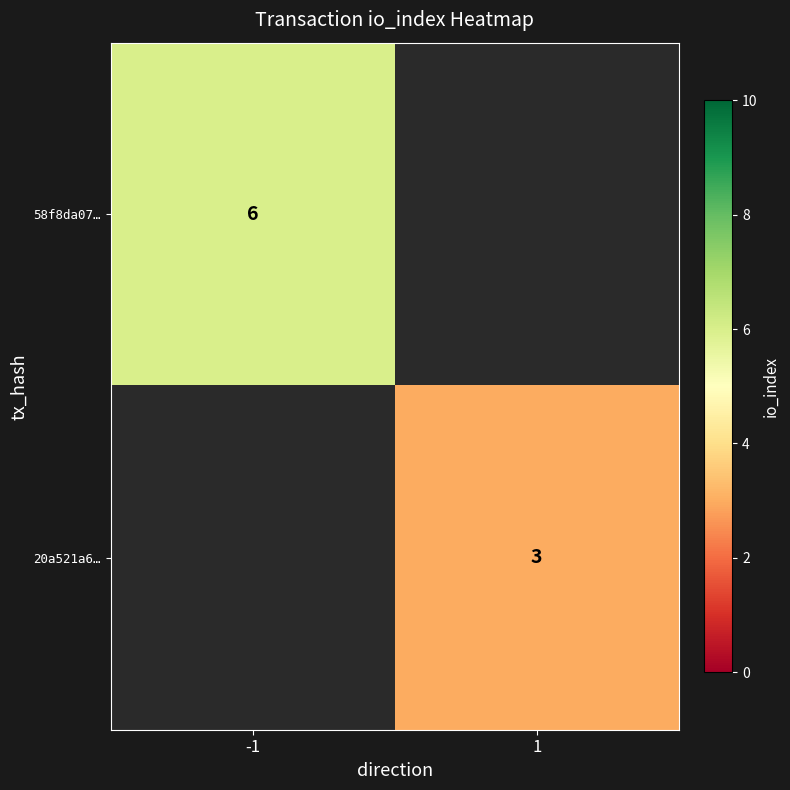

The value of 20a521a6… at 1 is 3. True or false?

True